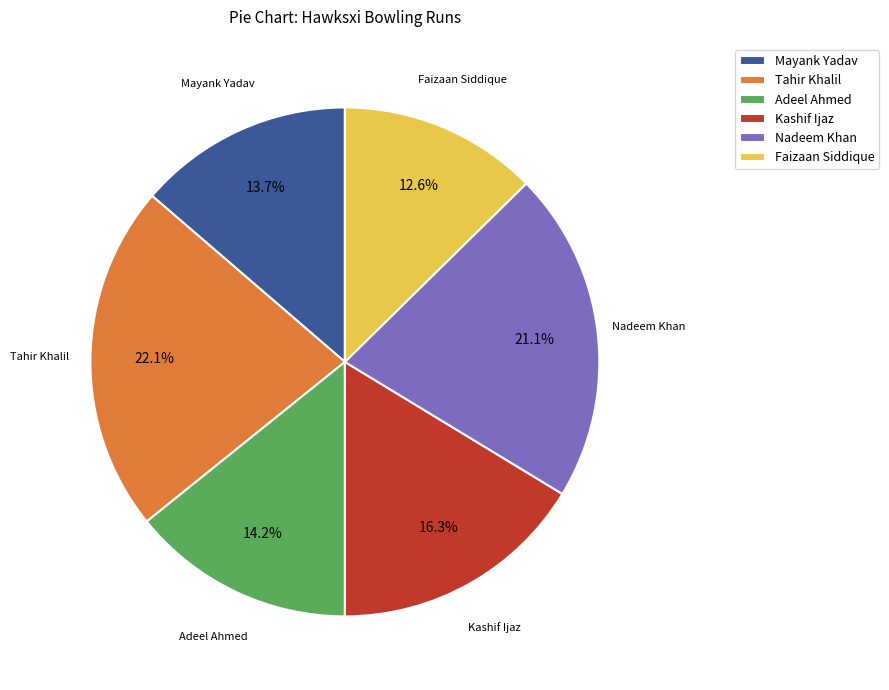

Which slice is the largest?

Tahir Khalil